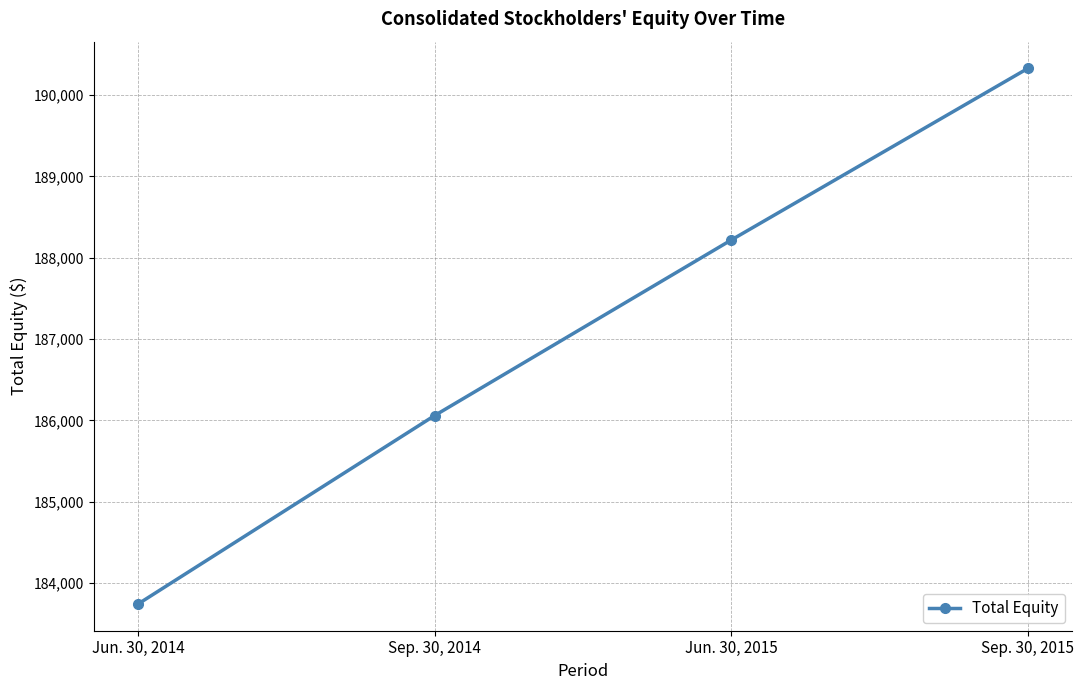

True or false: there are more than 2 points higher than both neighbors.

False